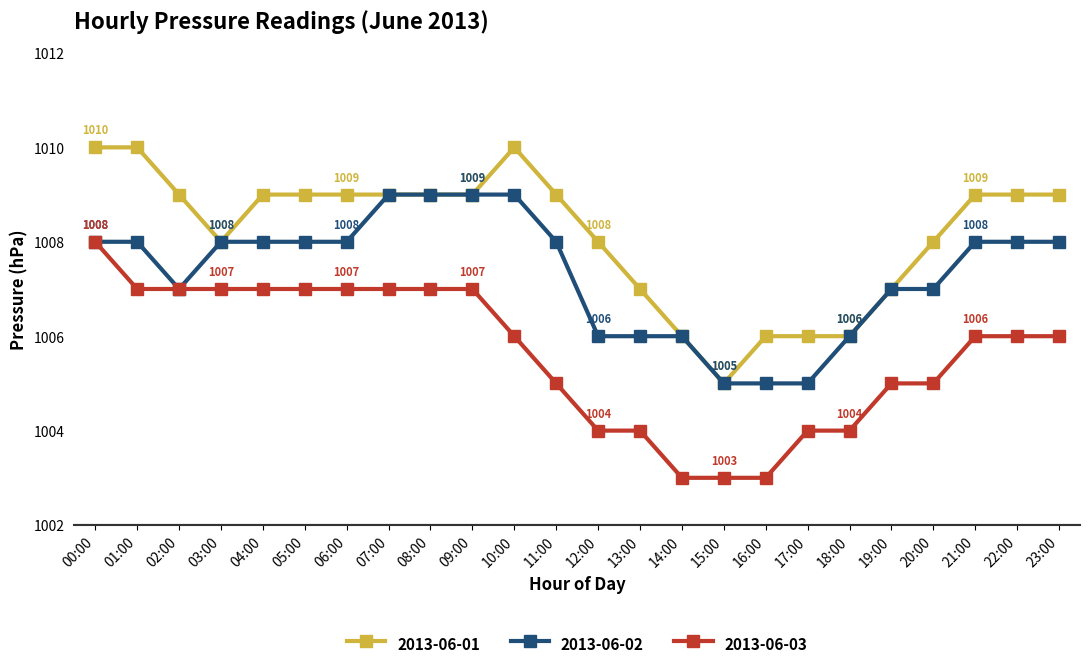

What is the average value of the 2013-06-01 series?

1008